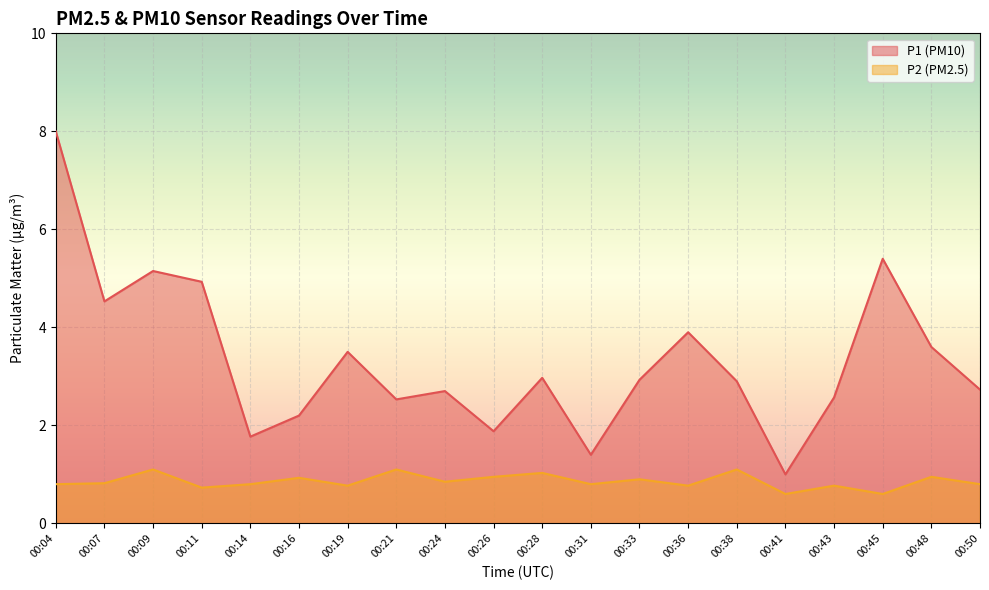

In P1, how many points are lower than both neighbors (excluding endpoints)?

6